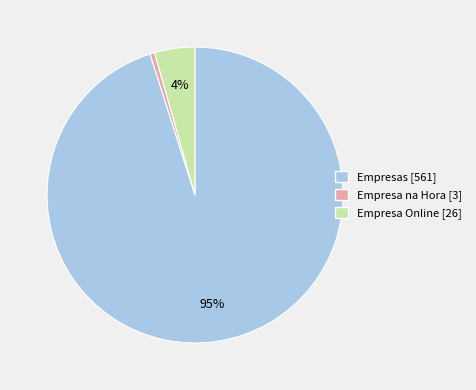

Combined, do Empresas and Empresa Online account for over 50%?

Yes